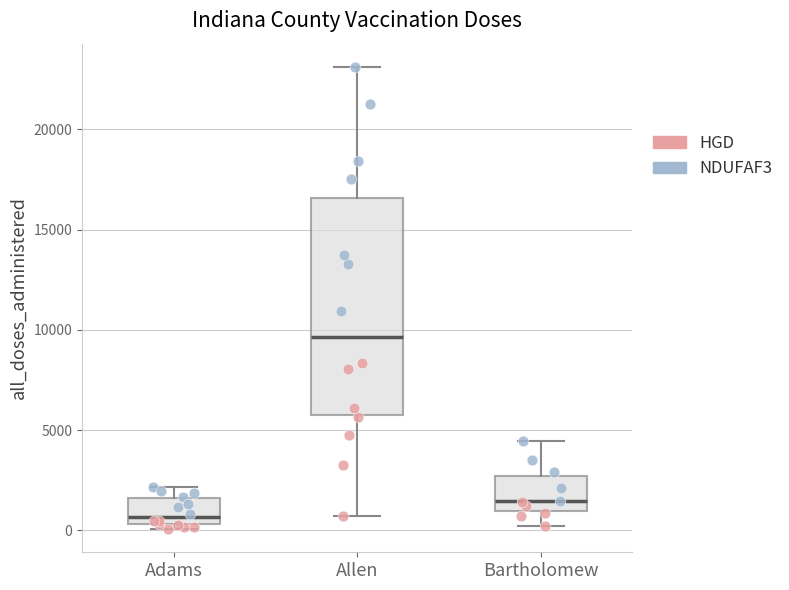

Reading left to right, transcribe this box plot: for each box, give where its median line is, the range the box spans, and where its two whiskers end, as read against the y-axis. The values are not printed on the chart, so give them approximately, as read against the axis.

Adams: median 500 (just above the box's lower edge), box 500 to 1500, whiskers 0 to 2000
Allen: median 9500, box 6000 to 16500, whiskers 500 to 23000
Bartholomew: median 1500, box 1000 to 2500, whiskers 0 to 4500